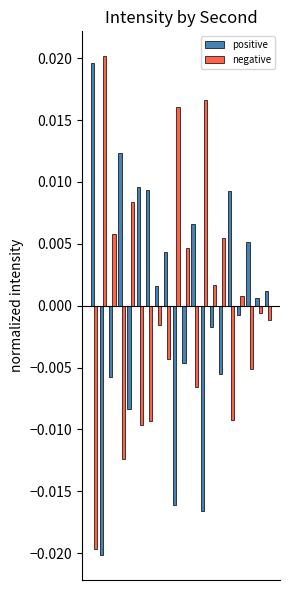

How many bars are there in each group?

2